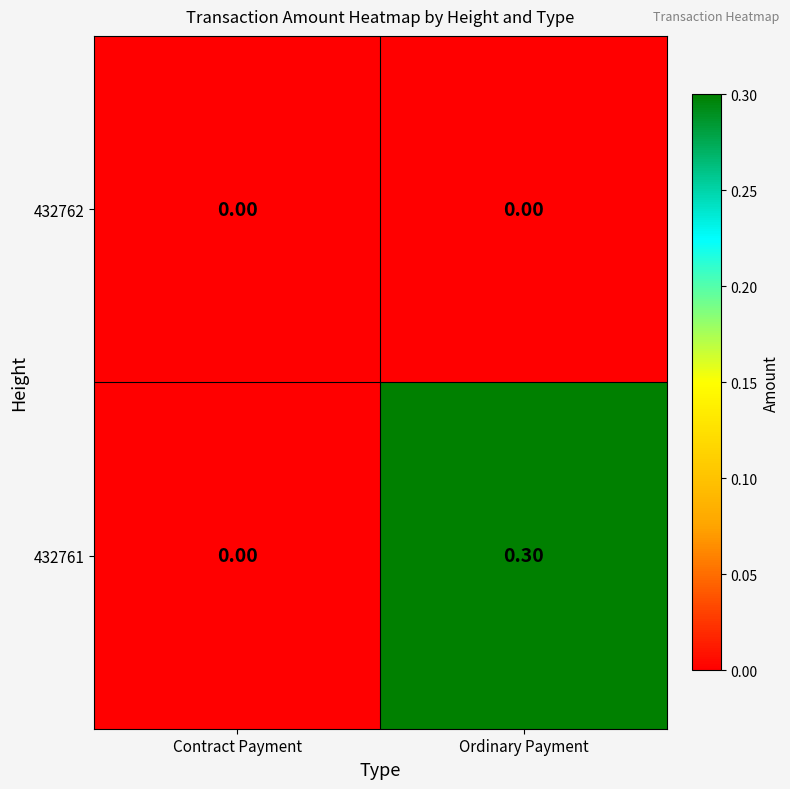

What is the spread (max minus min) of values at Ordinary Payment?

0.3